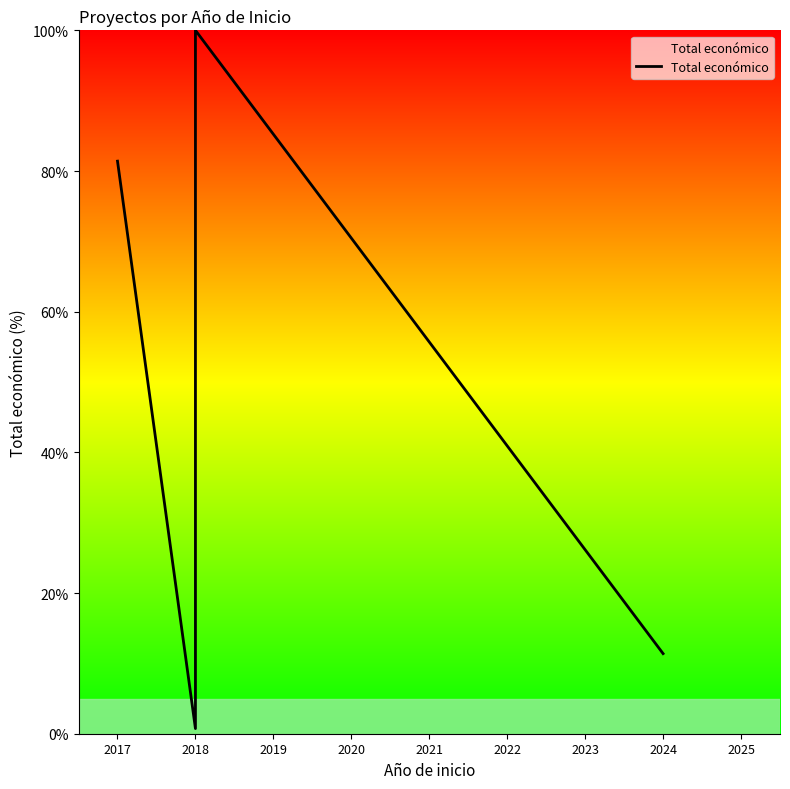

How many distinct data groups are displayed?

1